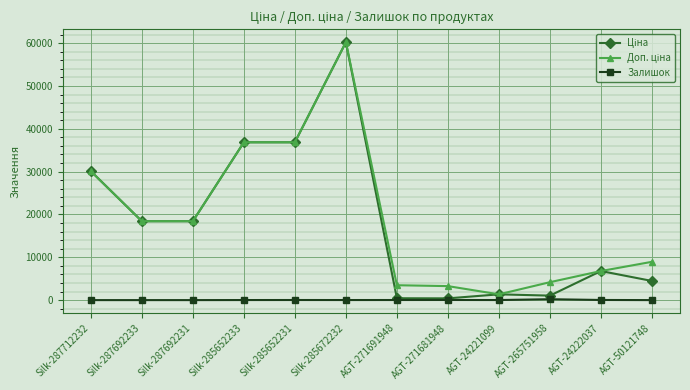

Is it true that Залишок equals 30.0 at AGT-271681948?

True